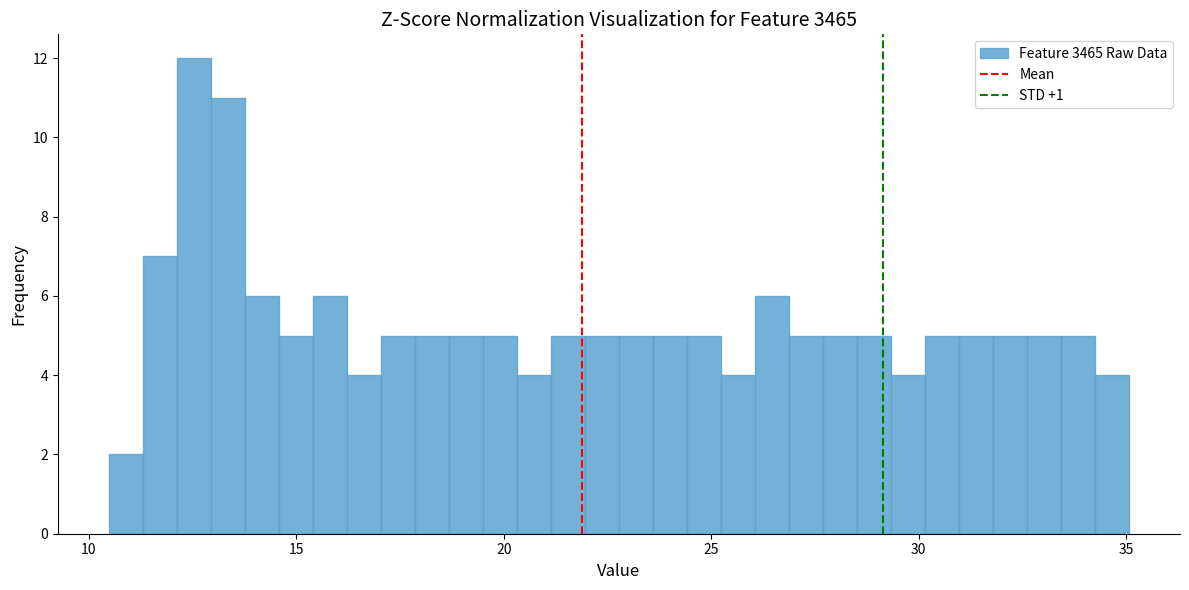

Read against the x-axis, roughly where is the centre of the tallest bar?

12.5